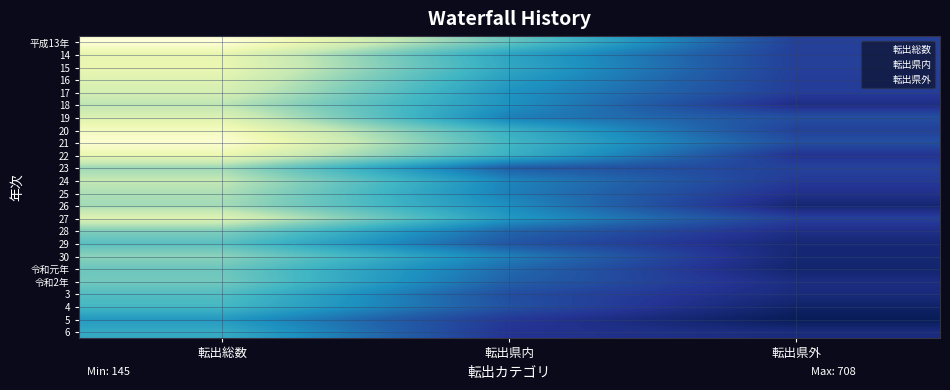

At which category does the chart reach its peak across all series?

転出総数